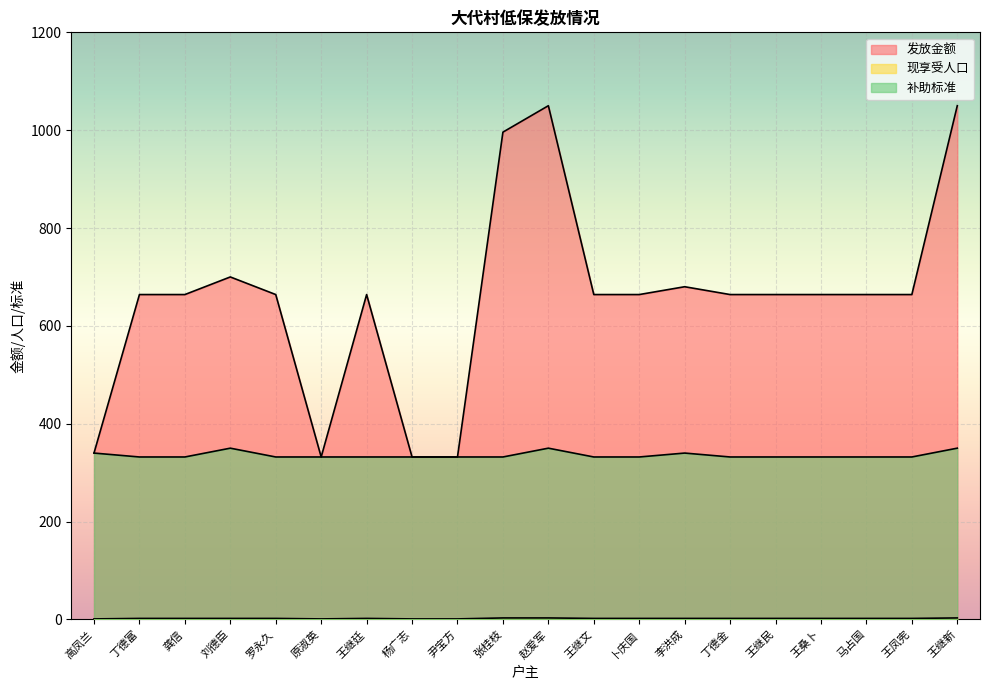

Reading left to right, transcribe all the data shown in this chart.

发放金额: 高凤兰=340	丁德富=664	龚信=664	刘德臣=700	罗永久=664	原淑英=332	王继廷=664	杨广志=332	尹宝方=332	张桂枝=996	赵爱军=1050	王继文=664	卜庆国=664	李洪成=680	丁德金=664	王继民=664	王桑卜=664	马占国=664	王凤宪=664	王继新=1050
现享受人口: 高凤兰=1	丁德富=2	龚信=2	刘德臣=2	罗永久=2	原淑英=1	王继廷=2	杨广志=1	尹宝方=1	张桂枝=3	赵爱军=3	王继文=2	卜庆国=2	李洪成=2	丁德金=2	王继民=2	王桑卜=2	马占国=2	王凤宪=2	王继新=3
补助标准: 高凤兰=340	丁德富=332	龚信=332	刘德臣=350	罗永久=332	原淑英=332	王继廷=332	杨广志=332	尹宝方=332	张桂枝=332	赵爱军=350	王继文=332	卜庆国=332	李洪成=340	丁德金=332	王继民=332	王桑卜=332	马占国=332	王凤宪=332	王继新=350